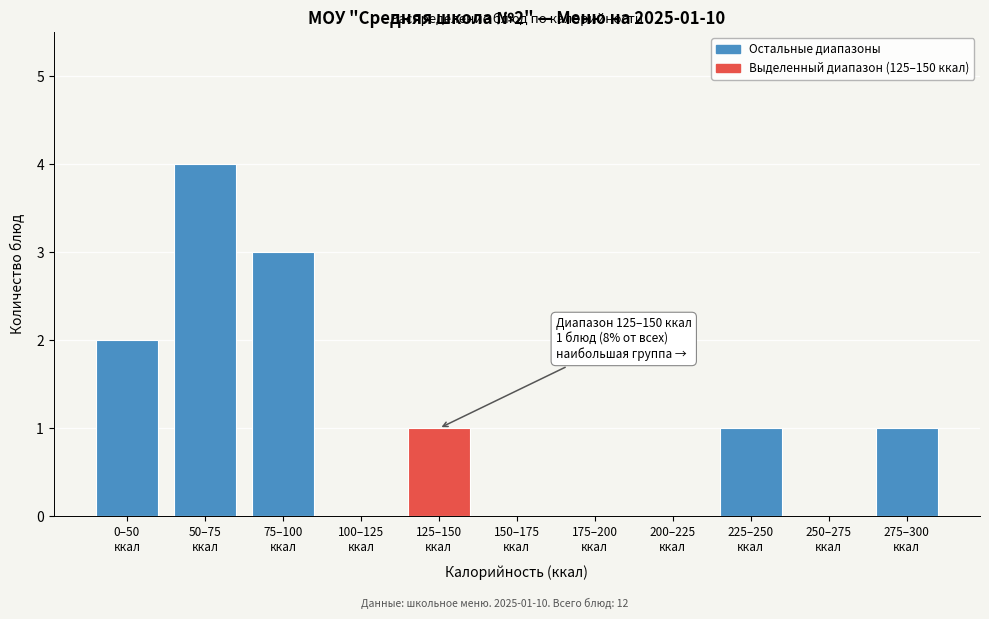

What is the maximum value shown in the chart?

4